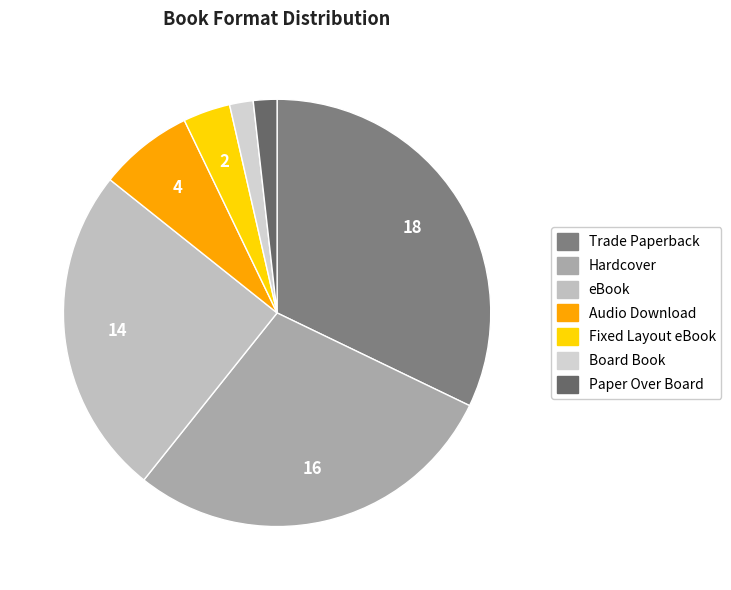

How many segments does this pie chart have?

7